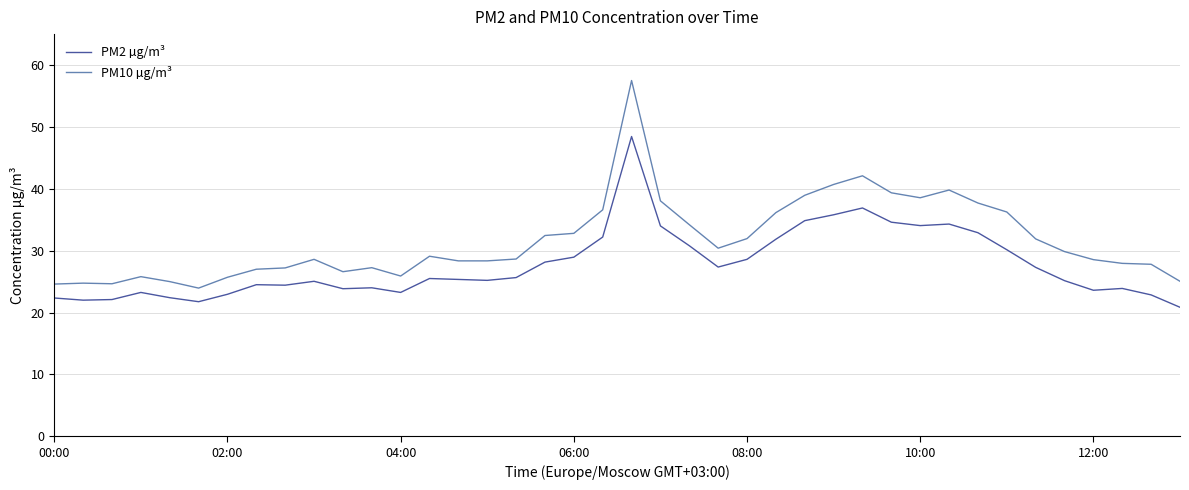

Which series has the widest spread of values?

PM10 µg/m³